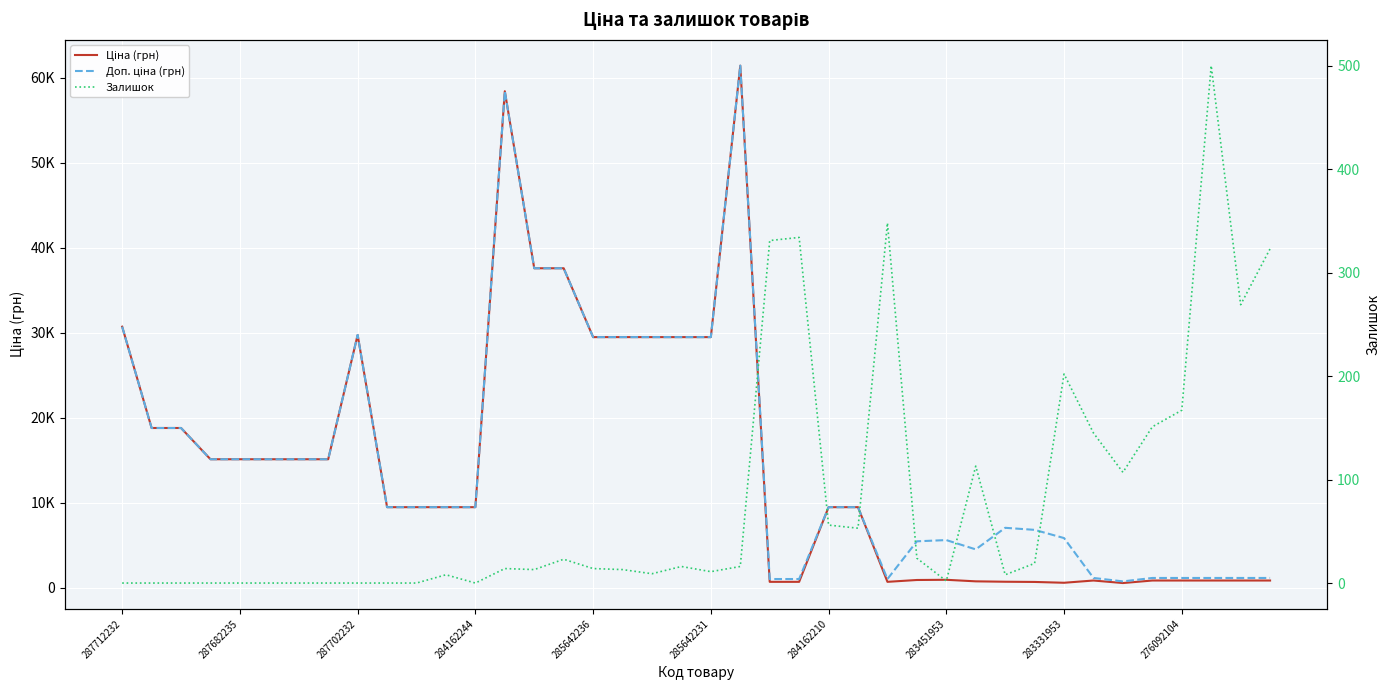

How many lines are shown in the chart?

3